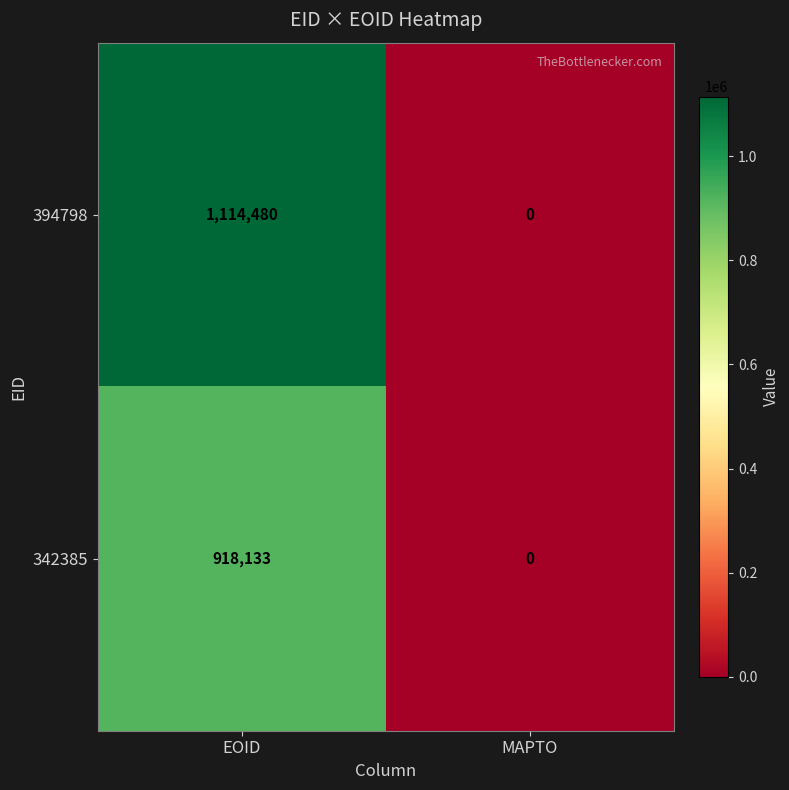

Which series has the largest total across all categories?

394798